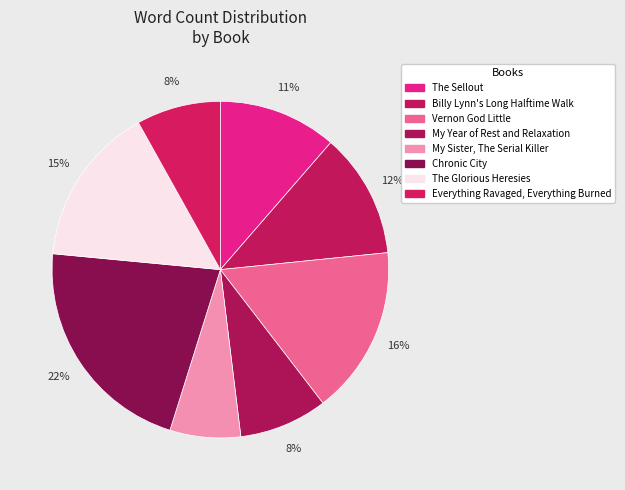

Combined, what portion of the pie is Vernon God Little and Chronic City?

37.8%